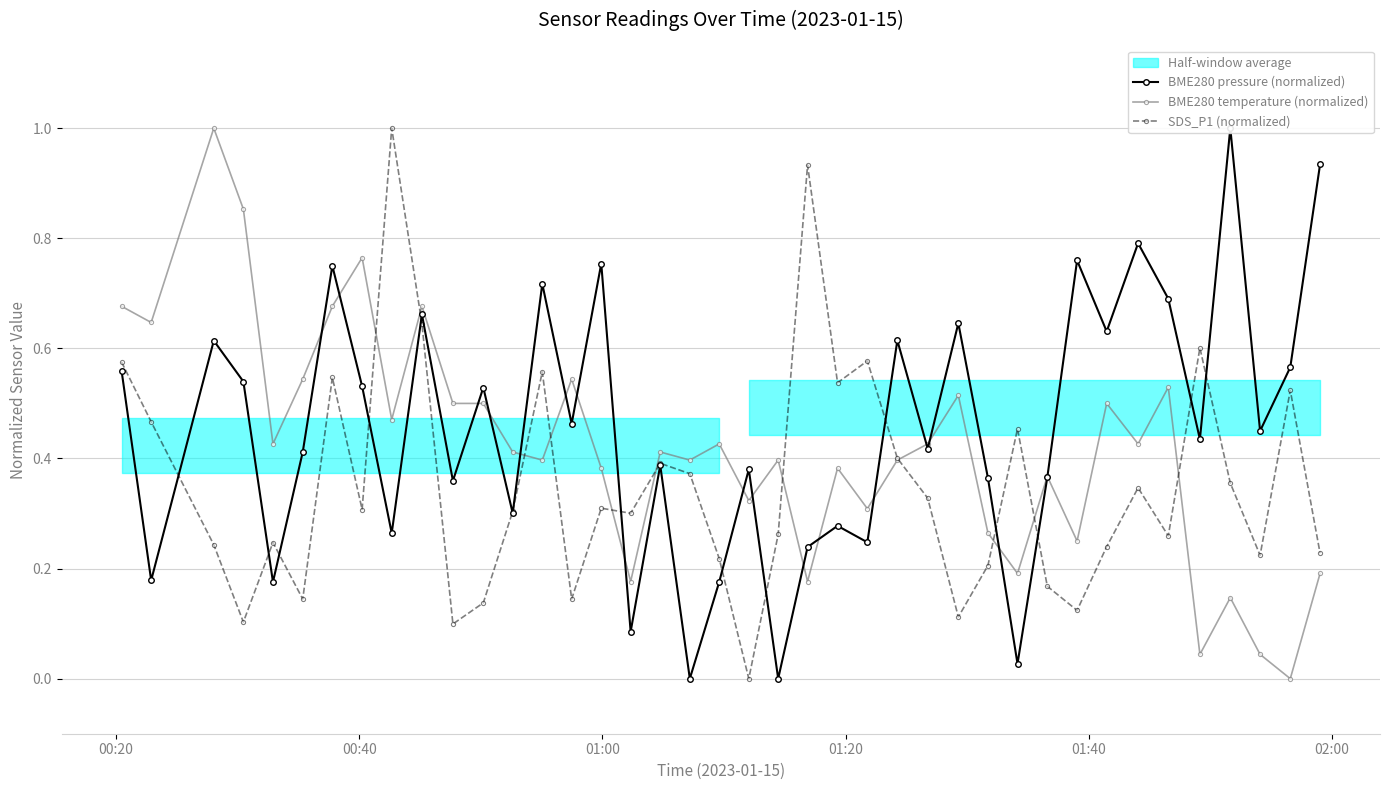

How many values in the BME280 temperature (normalized) series exceed 0?

39